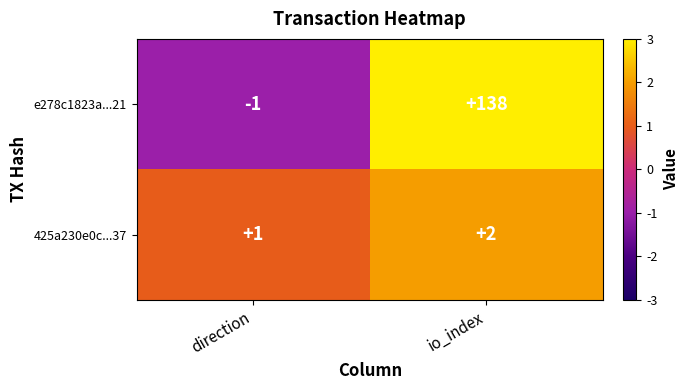

Is it true that e278c1823a...21 equals 138 at io_index?

True